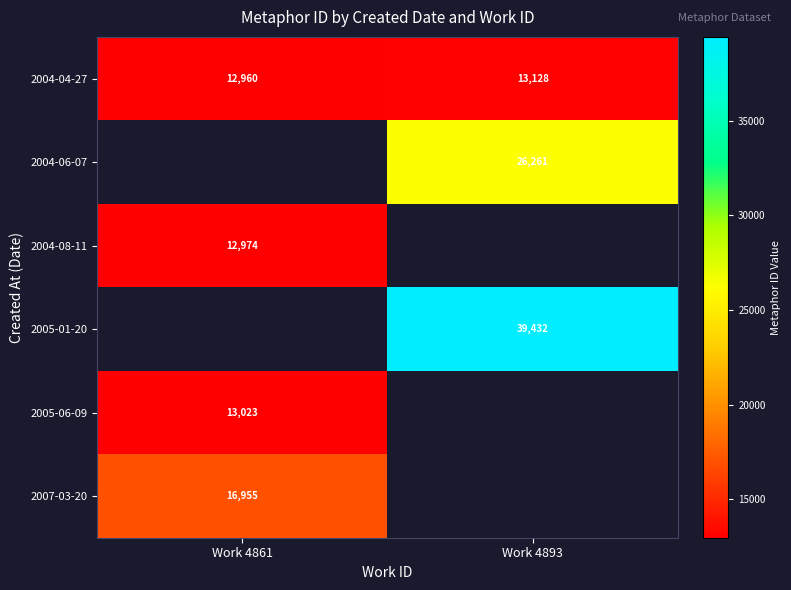

Which category has the highest value in the 2004-04-27 series?

Work 4893